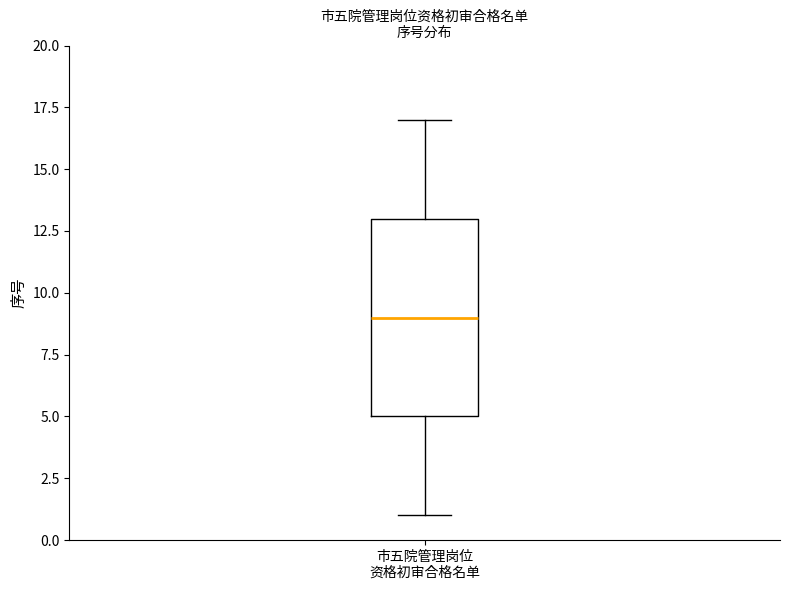

Transcribe this box plot: give where the median line is, the range the box spans, and where the two whiskers end, as read against the y-axis. The values are not printed on the chart, so give them approximately, as read against the axis.

median 9, box 5 to 13, whiskers 1 to 17